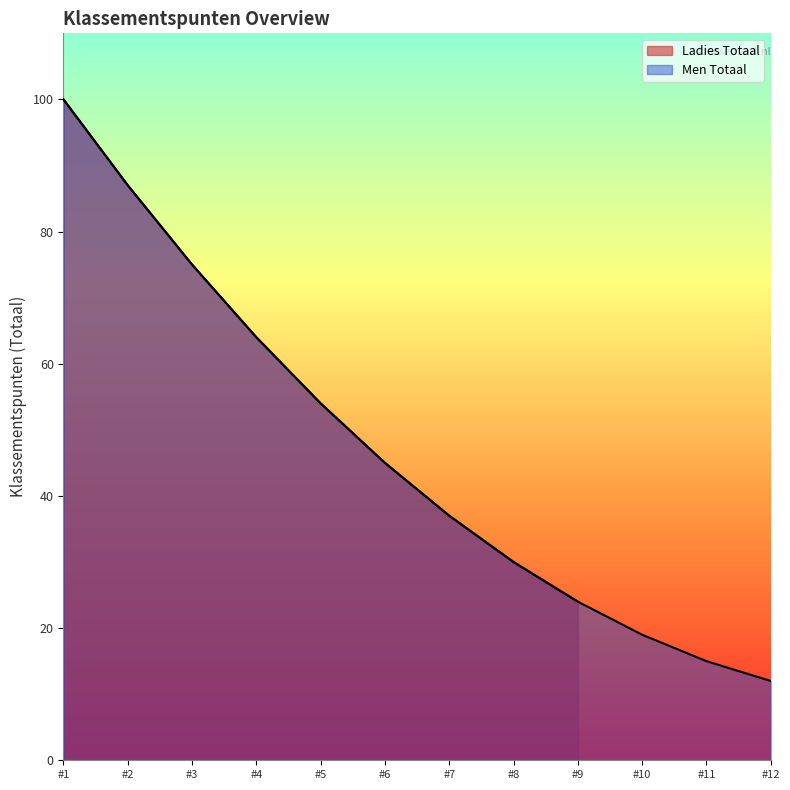

Is it true that the value at #4 is 64?

True